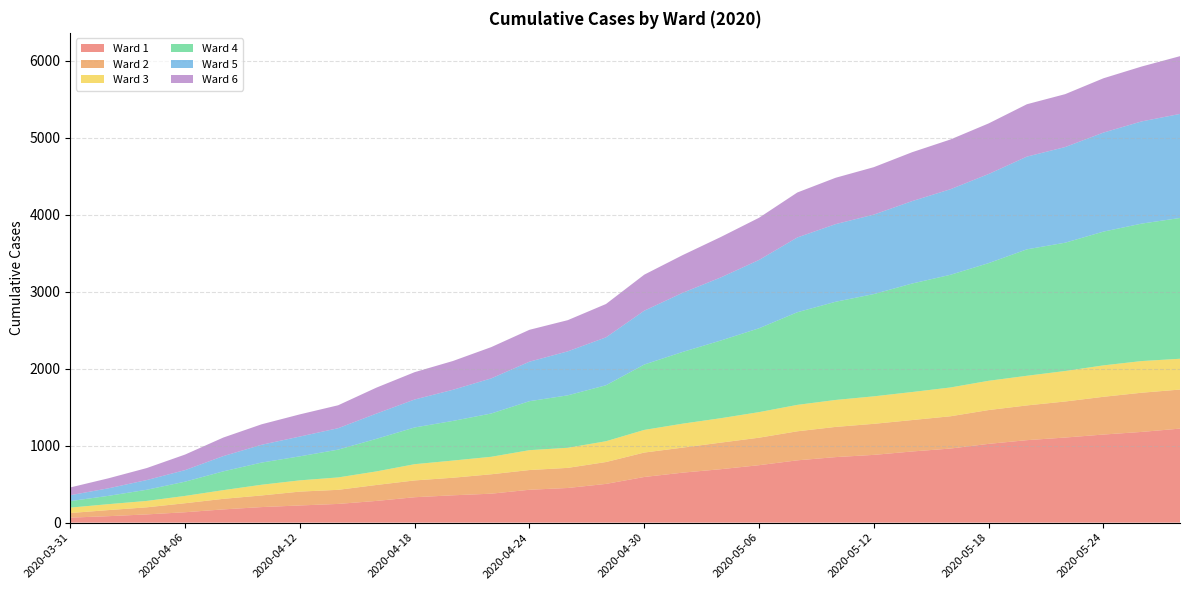

Between 2020-05-04 and 2020-05-06, which series saw the biggest shift?

Ward 4